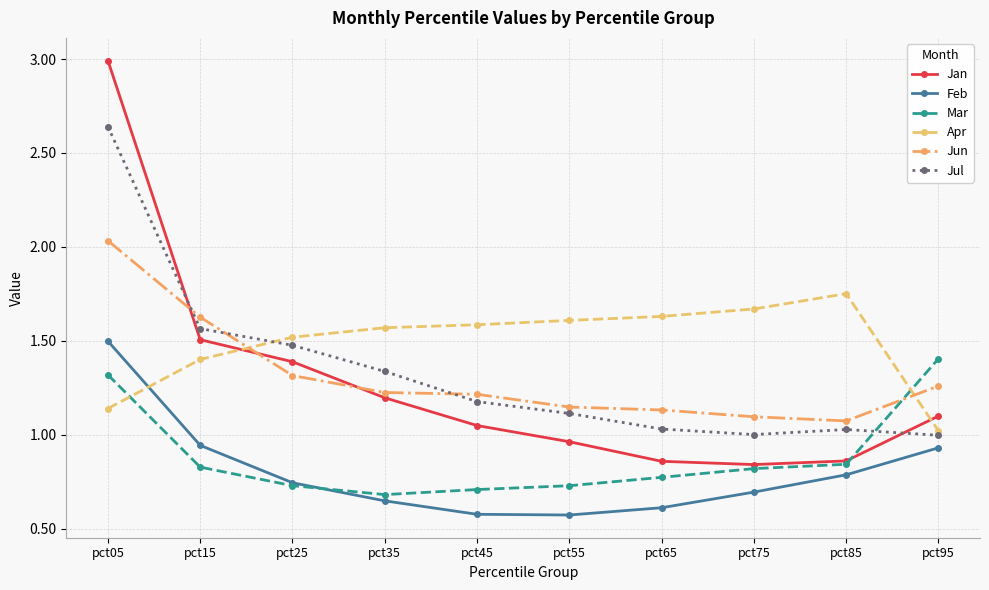

Is it true that Jun equals 1.6 at pct85?

False